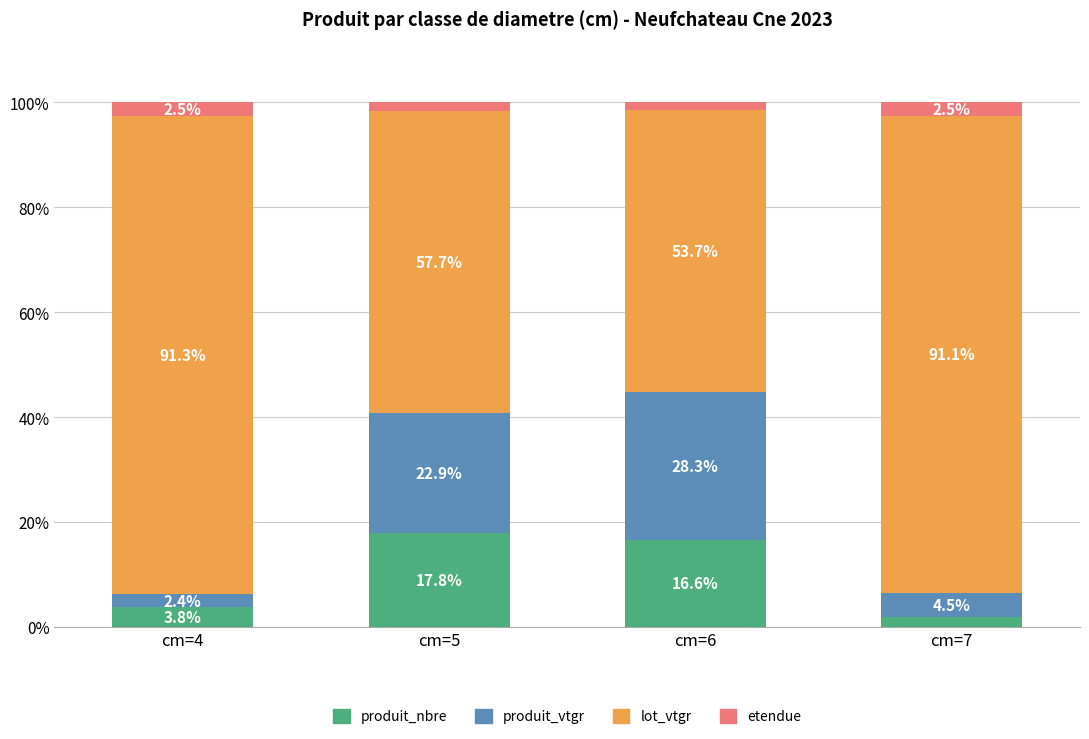

Which category has the highest value in the produit_nbre series?

cm=5